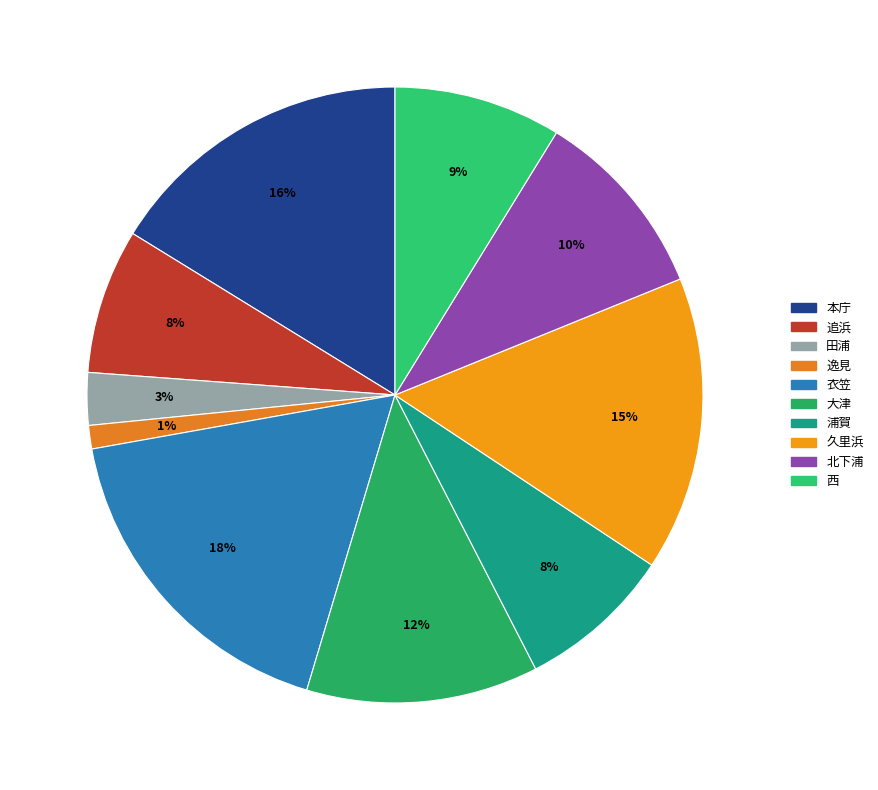

The 逸見 slice represents 12% of the pie. True or false?

False